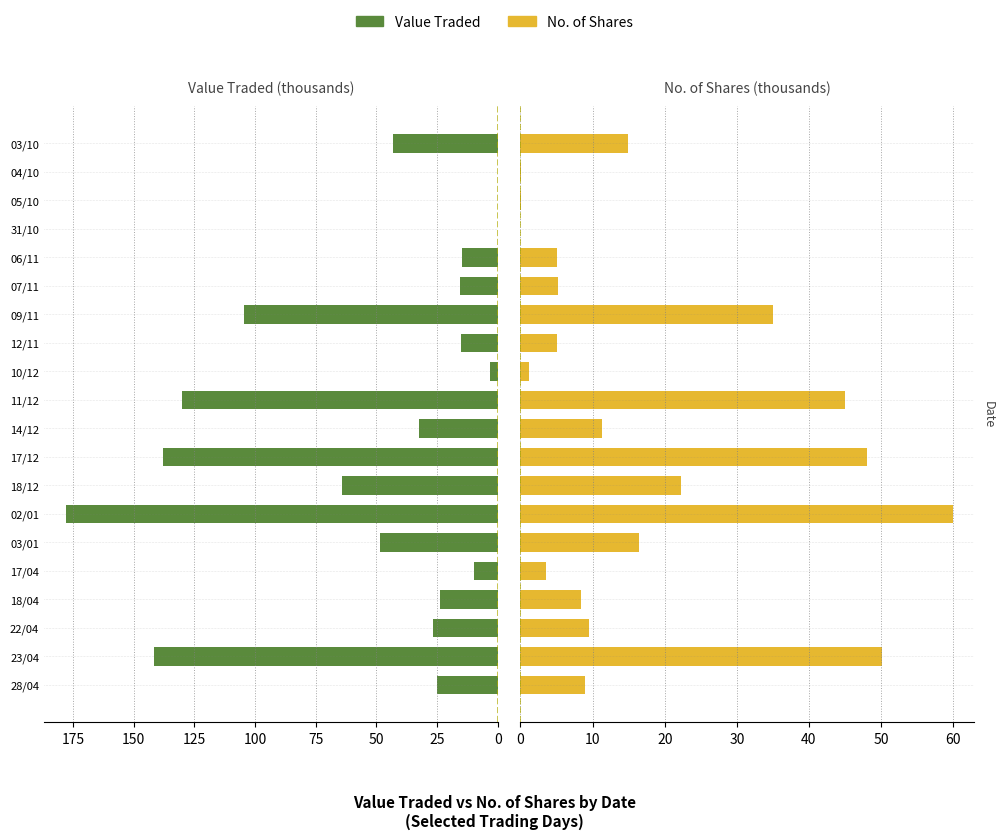

How many groups of bars are there?

20